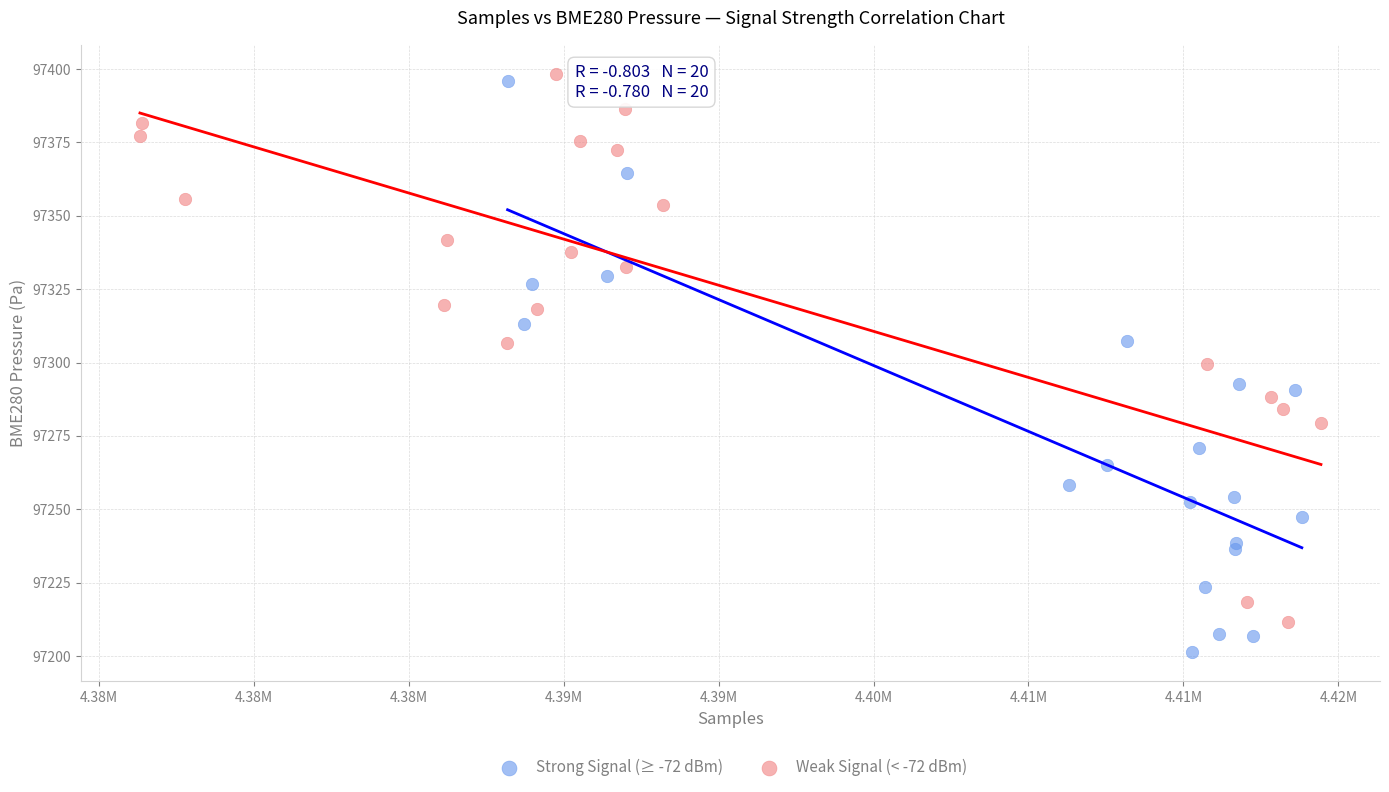

Which series has the largest Y range (max minus min)?

Strong Signal (≥ -72 dBm)